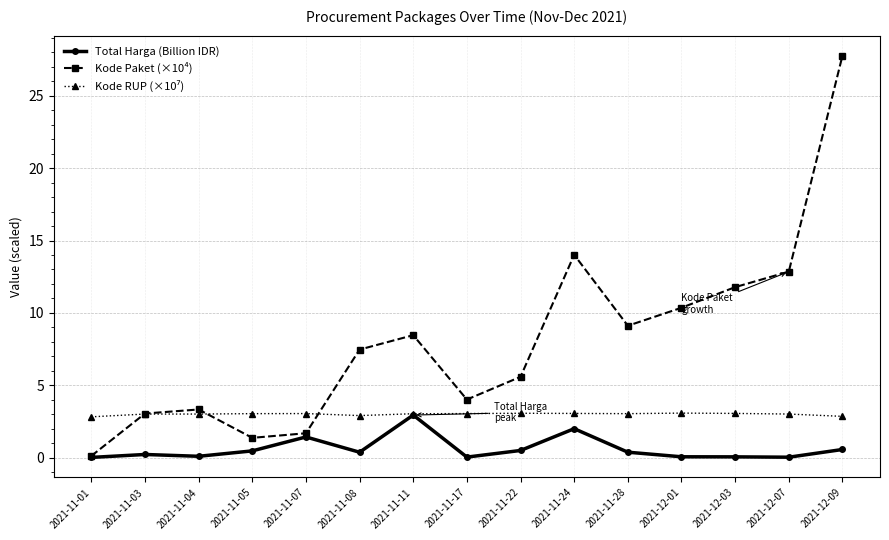

In Kode Paket (×10⁴), how many points are higher than both neighbors (excluding endpoints)?

3